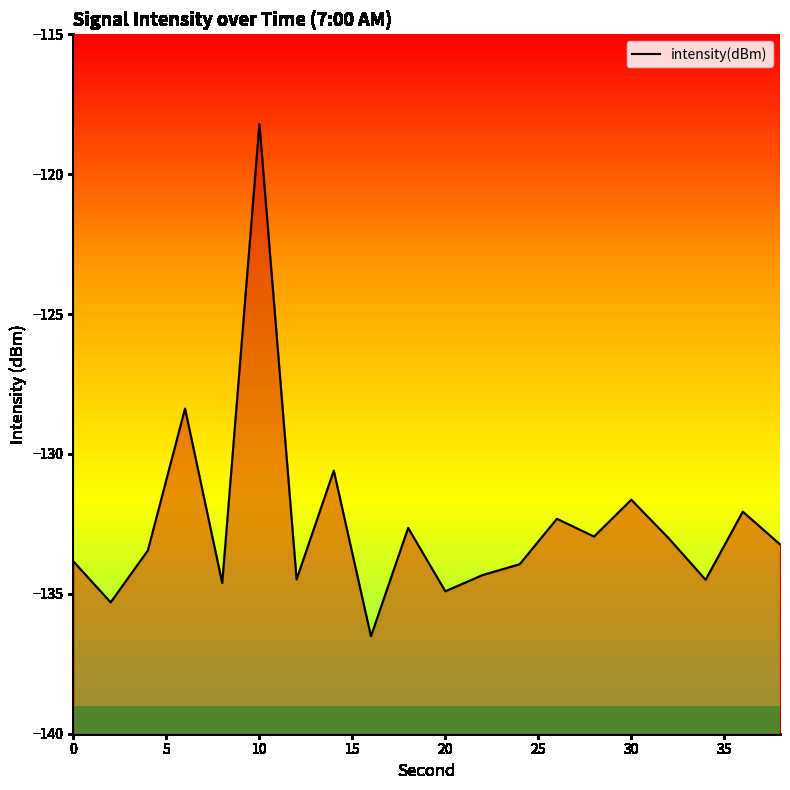

What is the smallest value displayed?

-136.5